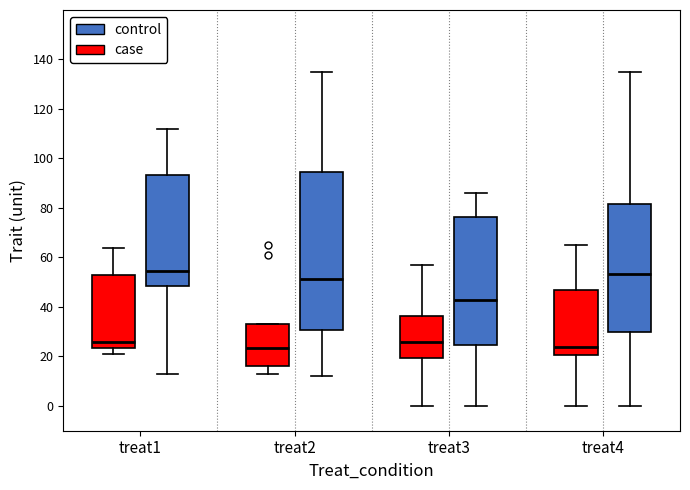

Reading left to right, read every box against the y-axis: the position of its median line, the range the box covers, and the ends of its whiskers. The values are not printed on the chart, so give them approximately, as read against the axis.

treat1 (case): median 26, box 24 to 52, whiskers 22 to 64
treat1 (control): median 54, box 48 to 94, whiskers 14 to 112
treat2 (case): median 24, box 16 to 34, whiskers 14 to 34
treat2 (control): median 52, box 30 to 94, whiskers 12 to 136
treat3 (case): median 26, box 20 to 36, whiskers 0 to 58
treat3 (control): median 44, box 24 to 76, whiskers 0 to 86
treat4 (case): median 24, box 20 to 46, whiskers 0 to 66
treat4 (control): median 54, box 30 to 82, whiskers 0 to 136